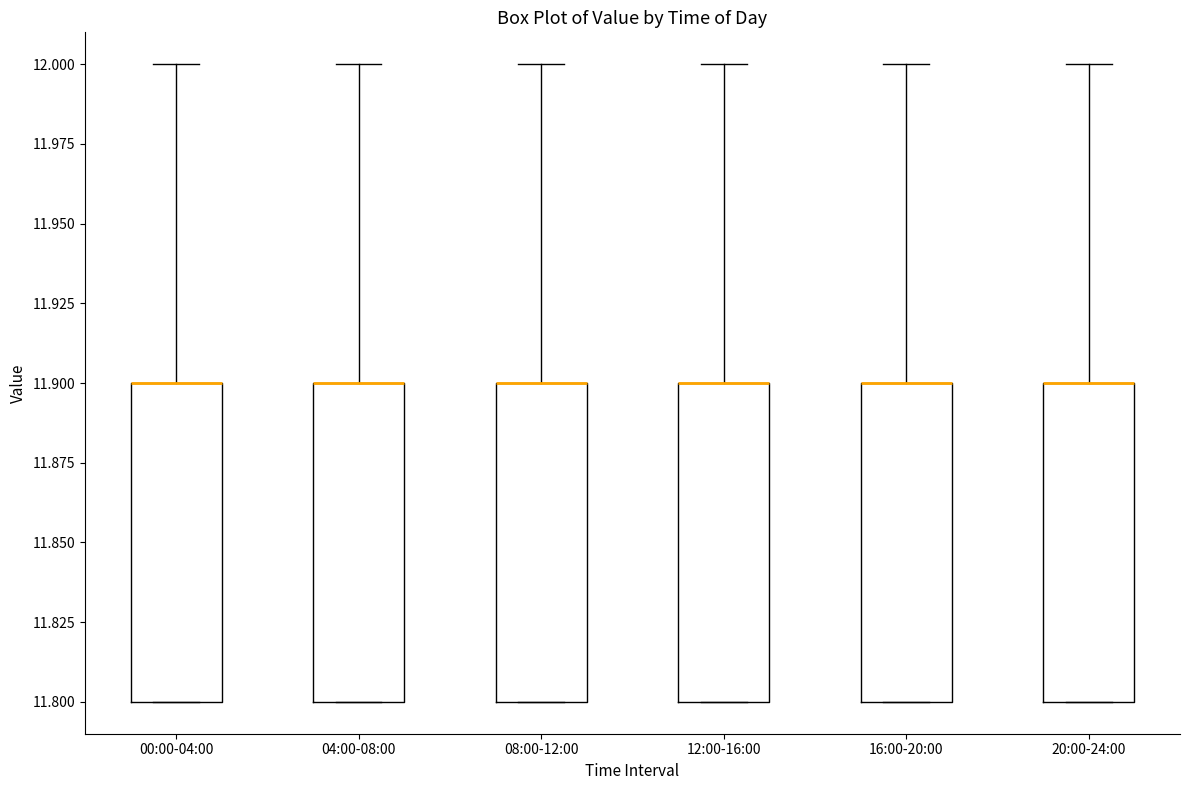

Where is the upper edge of the box for 16:00-20:00 on the y-axis? The values are not printed on the chart, so give them approximately, as read against the axis.

11.9